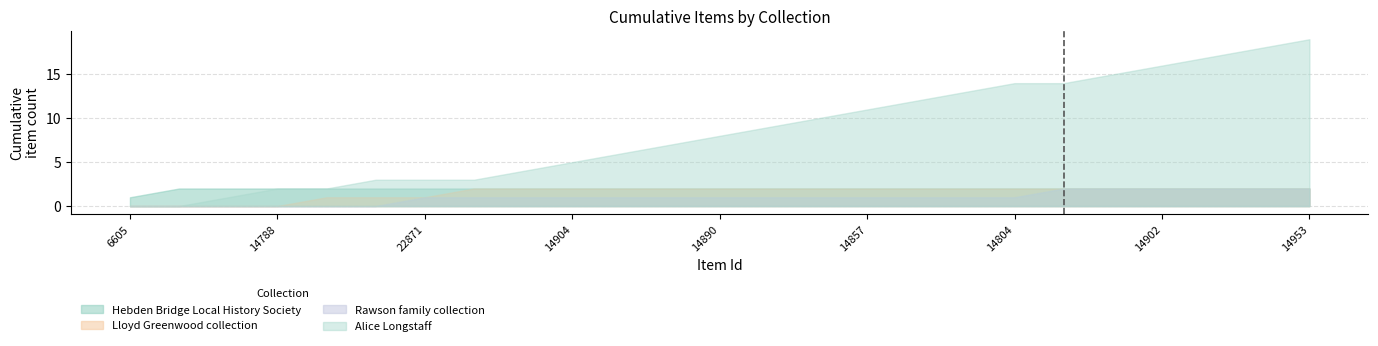

The Lloyd Greenwood collection series shows 1 at 14804. True or false?

False